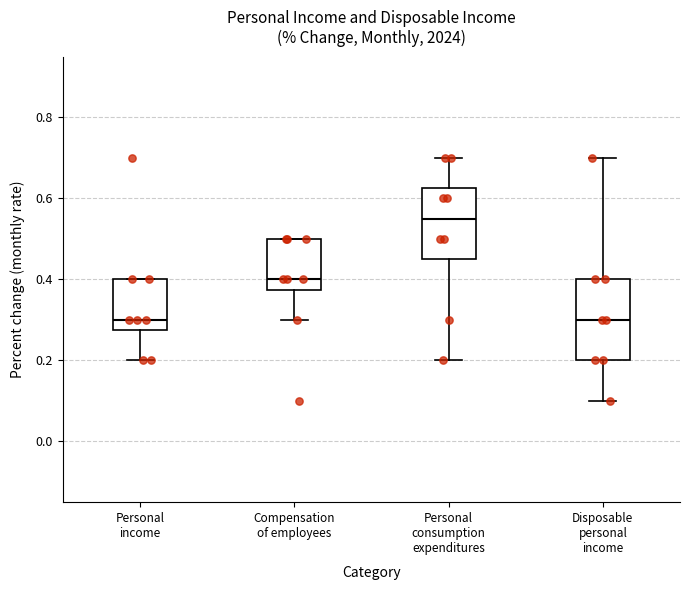

Reading left to right, read every box against the y-axis: the position of its median line, the range the box covers, and the ends of its whiskers. The values are not printed on the chart, so give them approximately, as read against the axis.

Personal income: median 0.30, box 0.28 to 0.40, whiskers 0.20 to 0.40
Compensation of employees: median 0.40, box 0.38 to 0.50, whiskers 0.30 to 0.50
Personal consumption expenditures: median 0.56, box 0.46 to 0.62, whiskers 0.20 to 0.70
Disposable personal income: median 0.30, box 0.20 to 0.40, whiskers 0.10 to 0.70